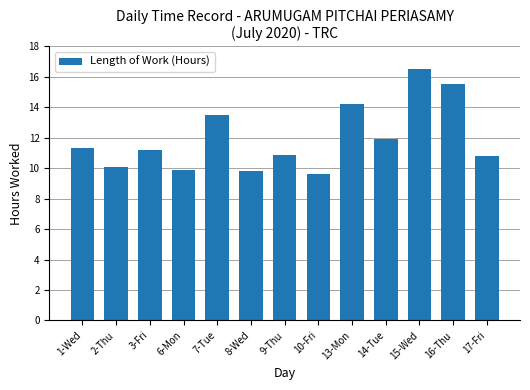

Which category has the highest value across all series?

15-Wed